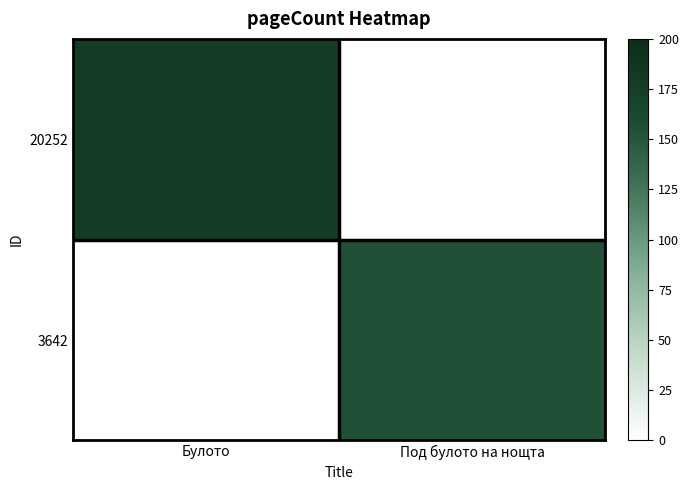

Rank the series by their maximum value, from lowest to highest.

3642, 20252